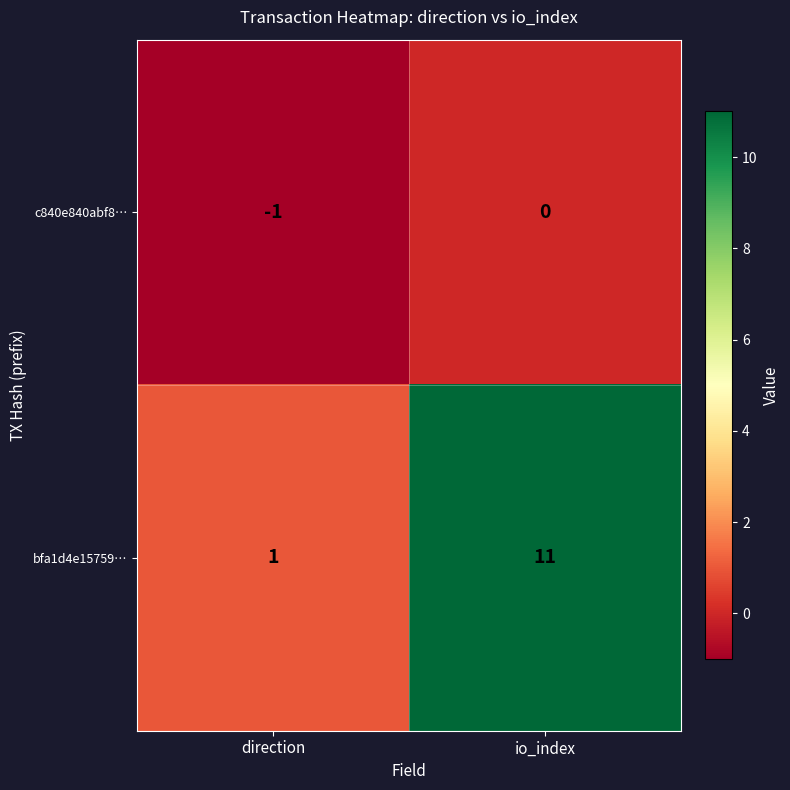

What is the difference between the highest and lowest values at direction?

2